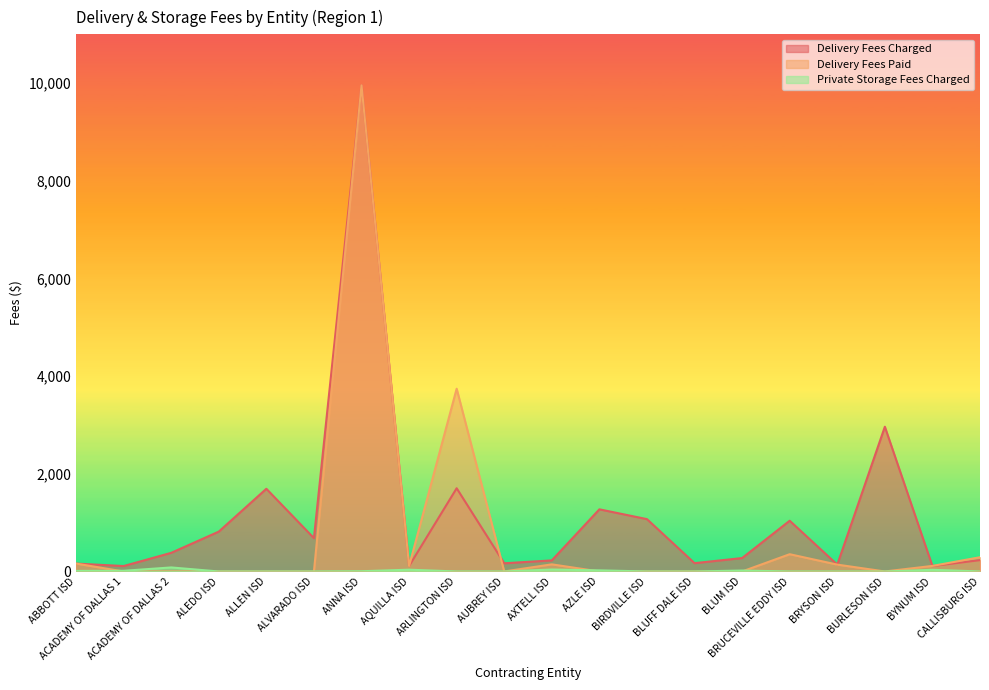

What is the label of the 19th point from the right?

ACADEMY OF DALLAS 1